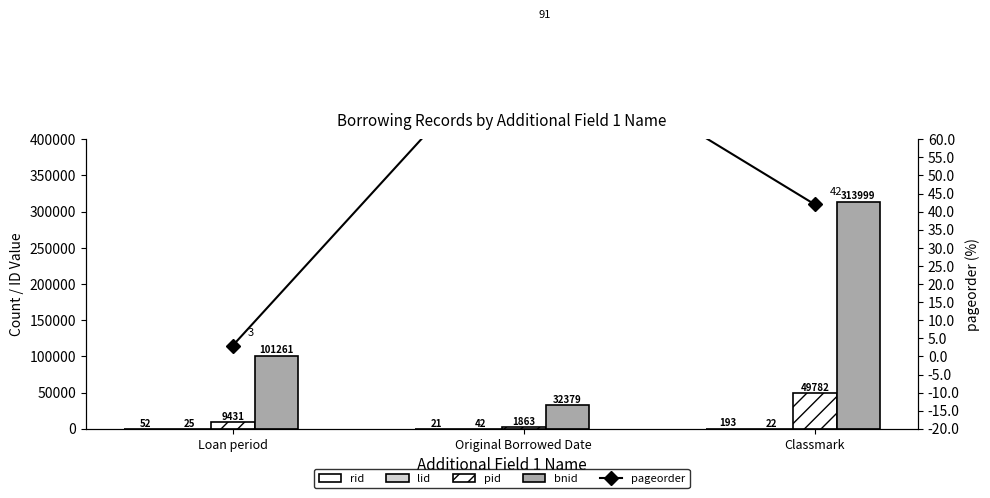

What is the spread (max minus min) of values at Loan period?

101258